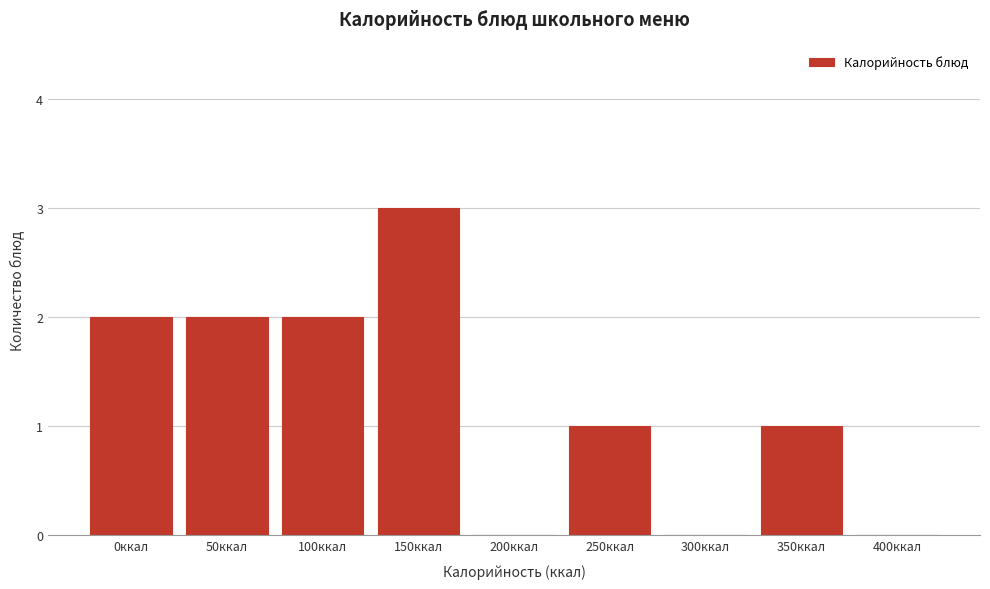

Reading left to right, list all the values displayed in this chart.

0ккал=2	50ккал=2	100ккал=2	150ккал=3	200ккал=0	250ккал=1	300ккал=0	350ккал=1	400ккал=0